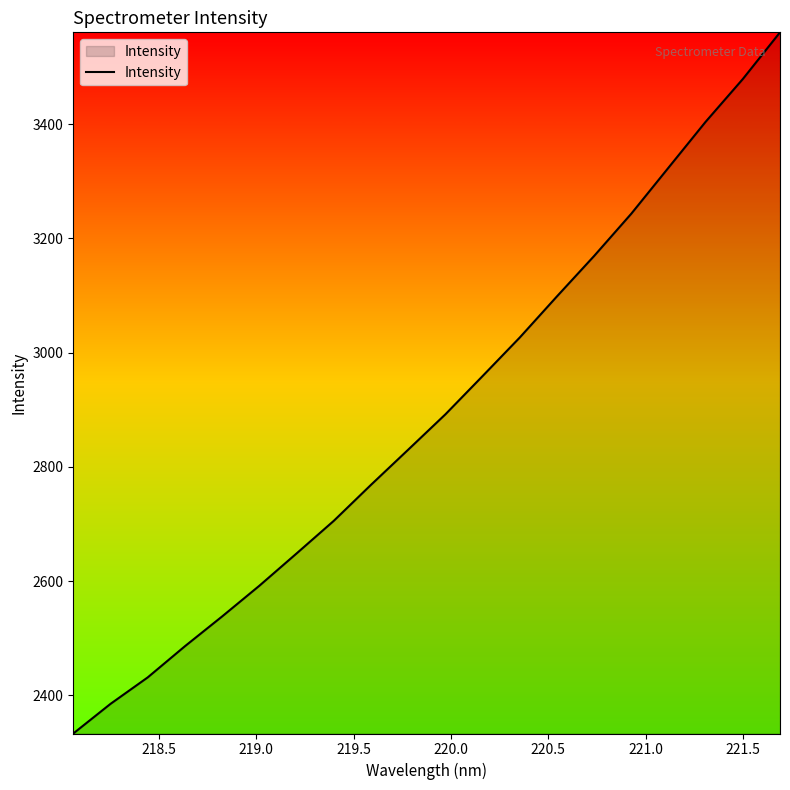

What is the minimum value shown in the chart?

2333.3